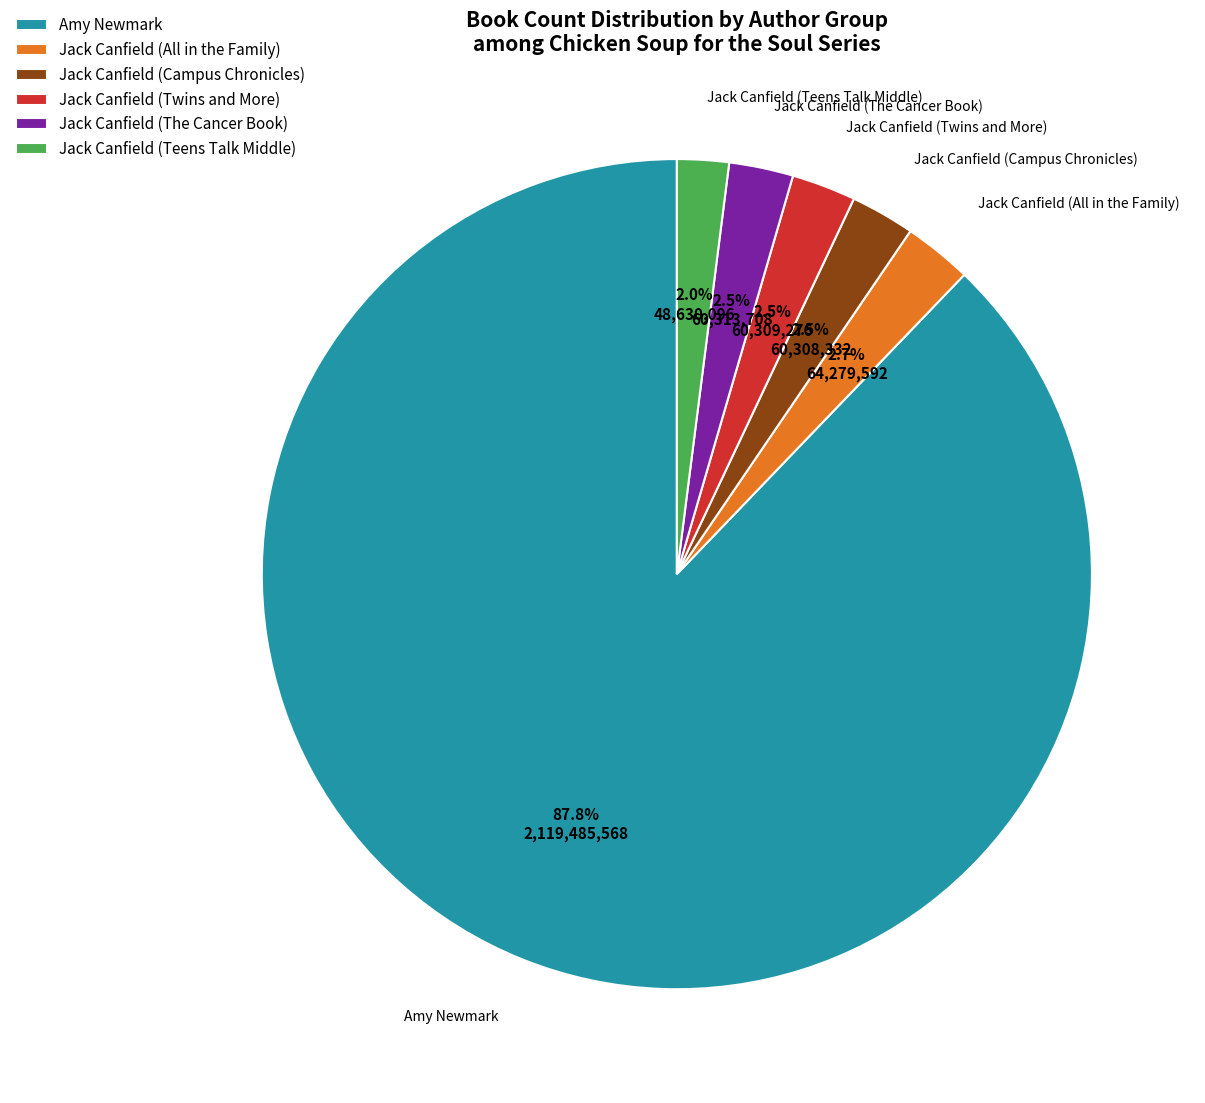

What is the largest slice in the pie chart?

Amy Newmark